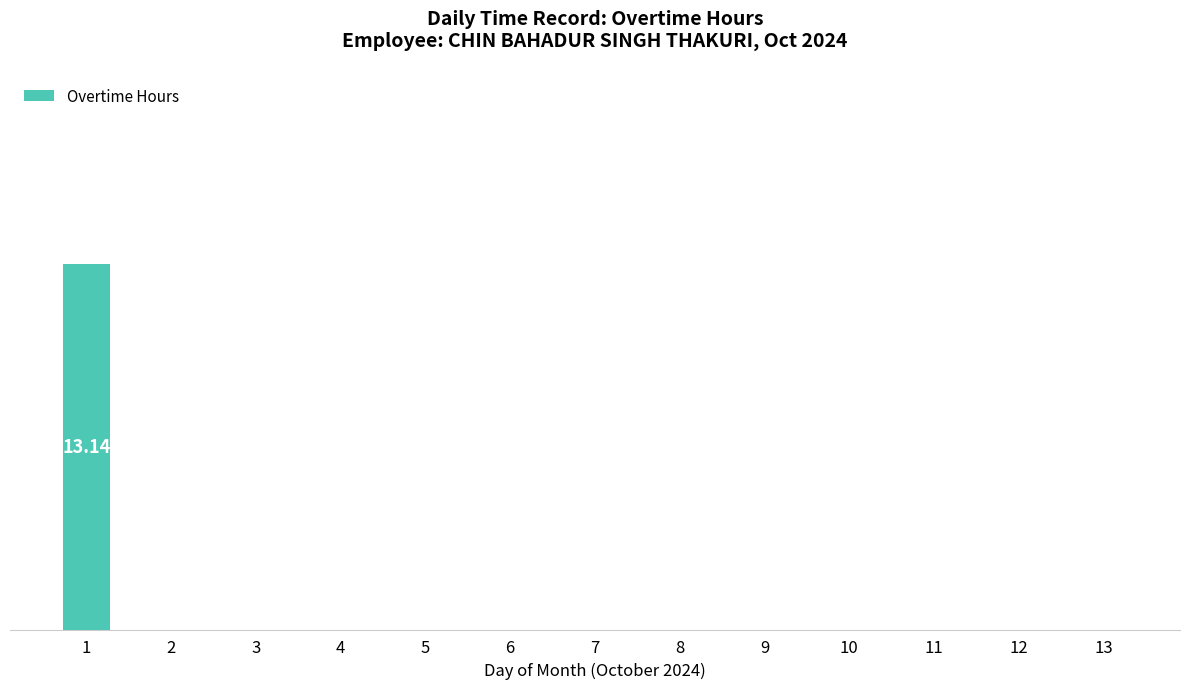

Reading left to right, list all the values displayed in this chart.

13.1	0.0	0.0	0.0	0.0	0.0	0.0	0.0	0.0	0.0	0.0	0.0	0.0